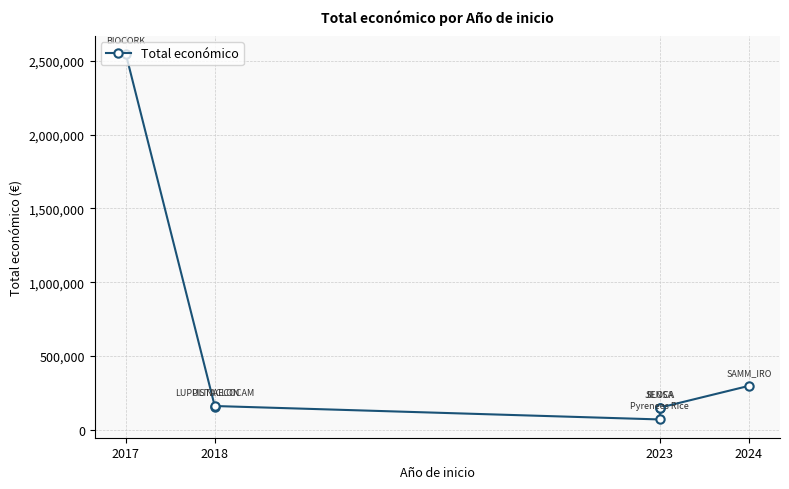

Reading left to right, transcribe all the data shown in this chart.

2546283	157500	161050	70000	150000	150000	297514